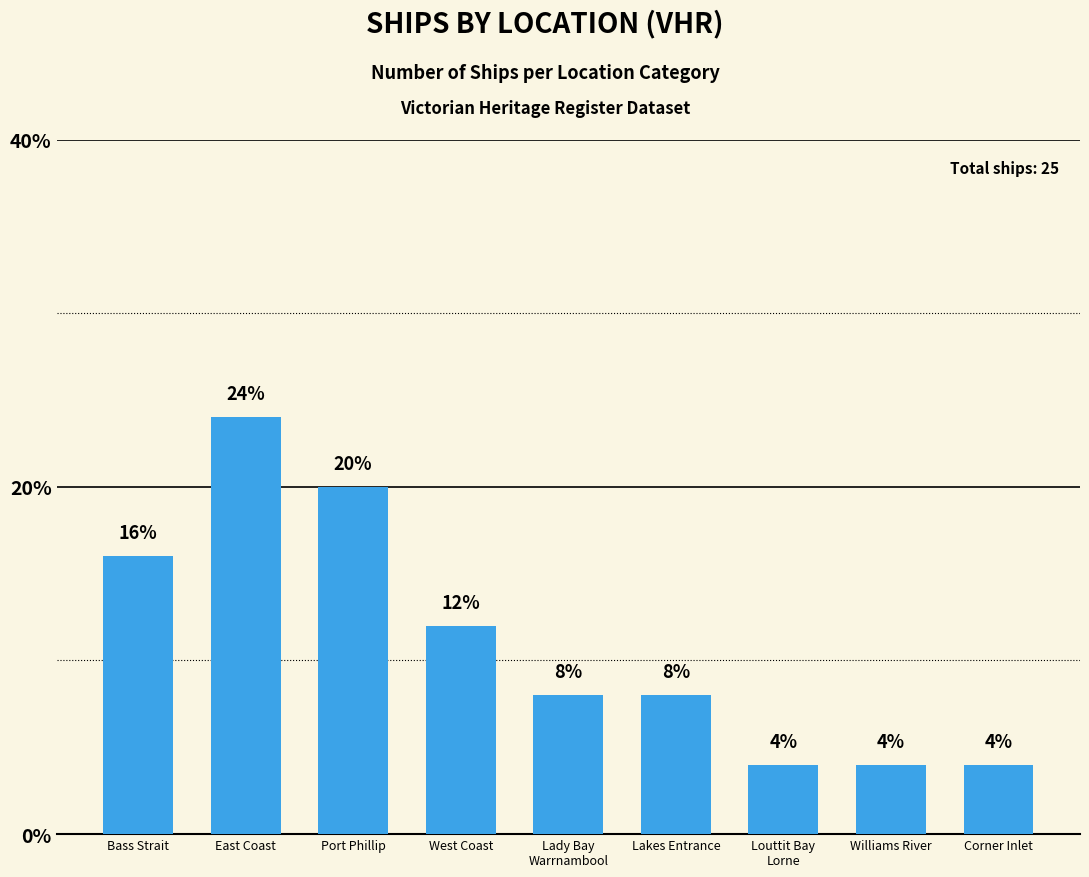

What is the minimum value shown in the chart?

4